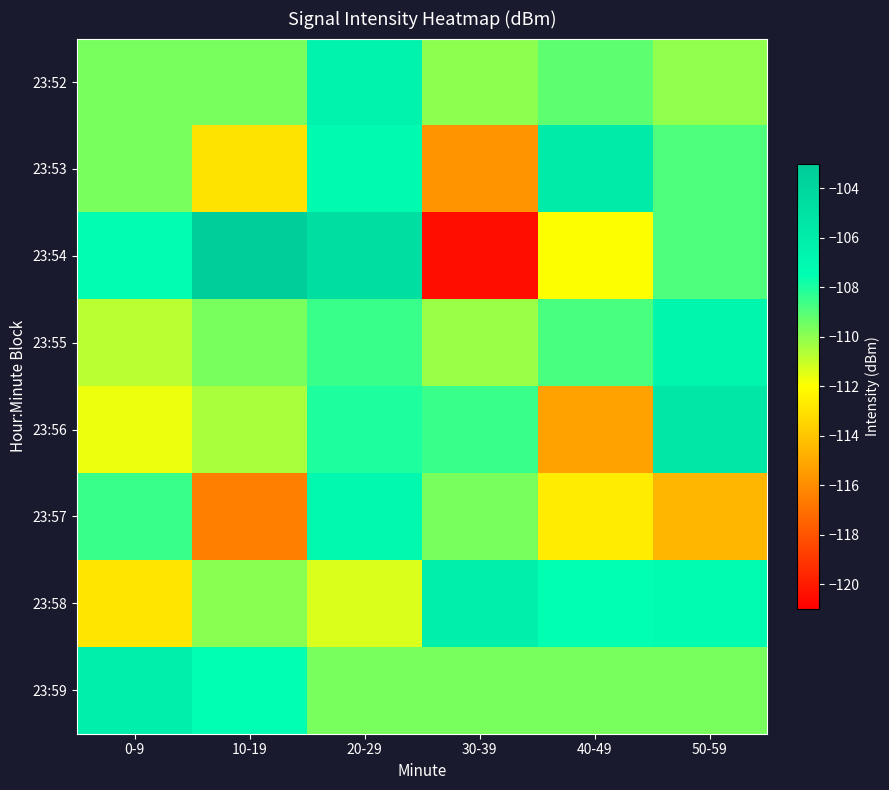

What is the maximum value shown in the chart?

-103.3